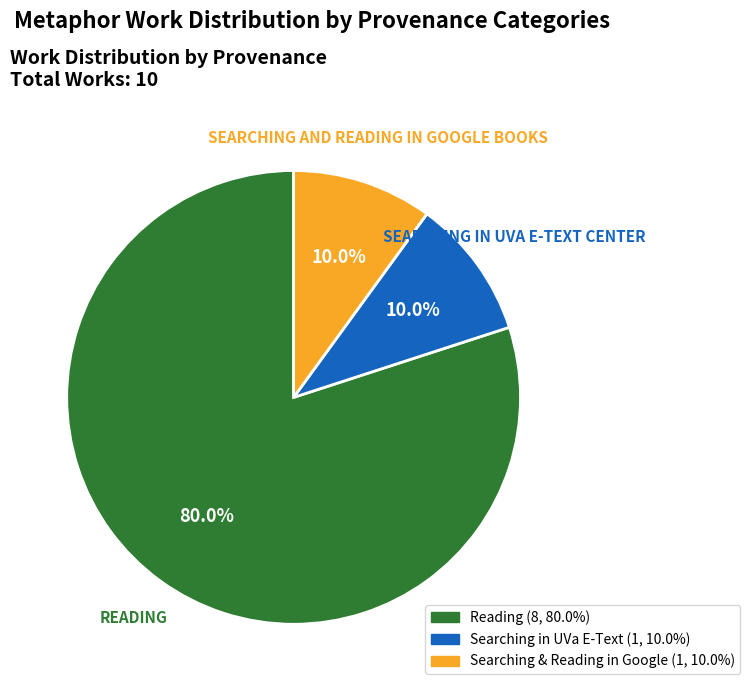

Does any single category account for the majority?

Yes